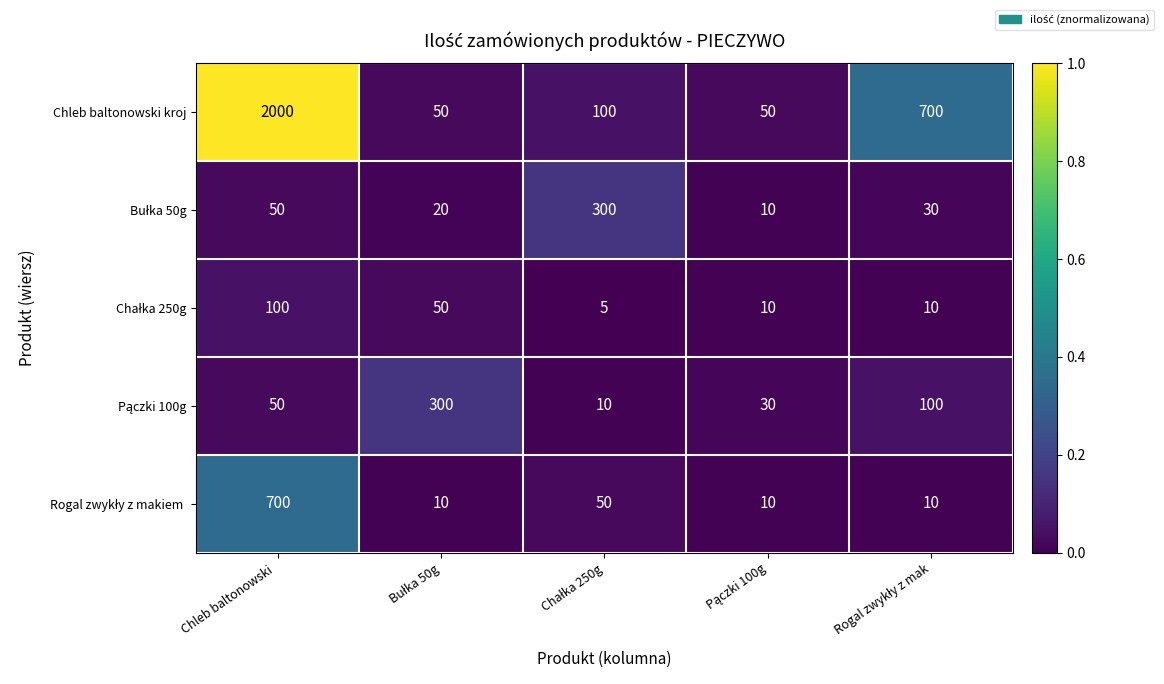

Where does the Chleb baltonowski kroj series first go above 100?

Chleb baltonowski 